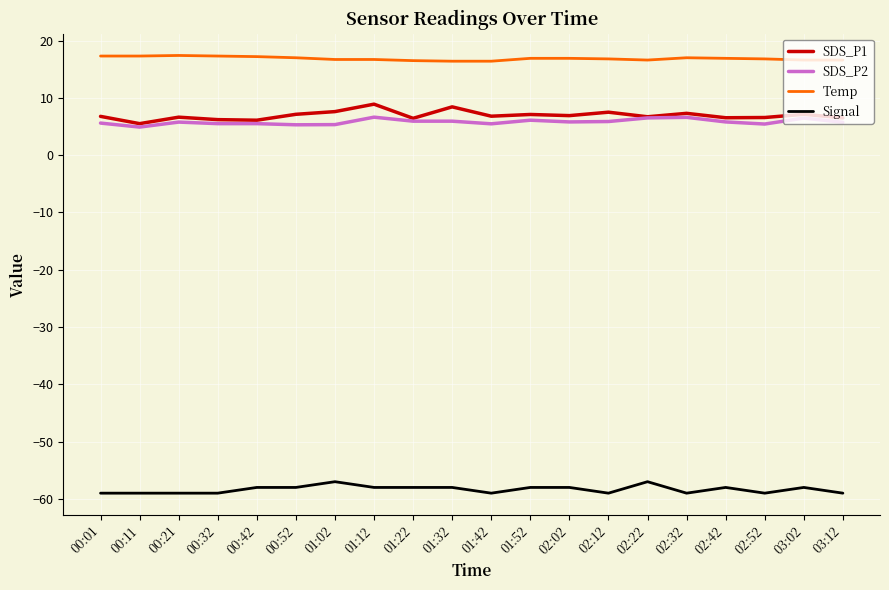

What position from the right is 01:12?

13